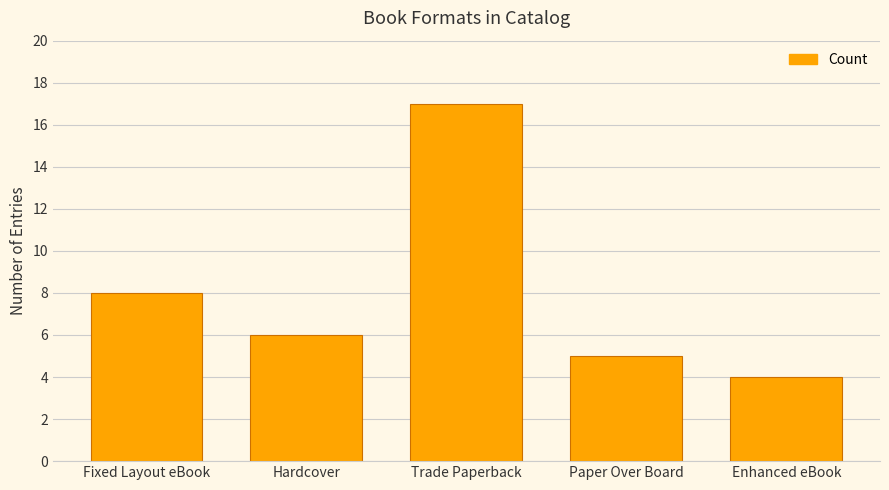

At which label is the value closest to 10?

Fixed Layout eBook